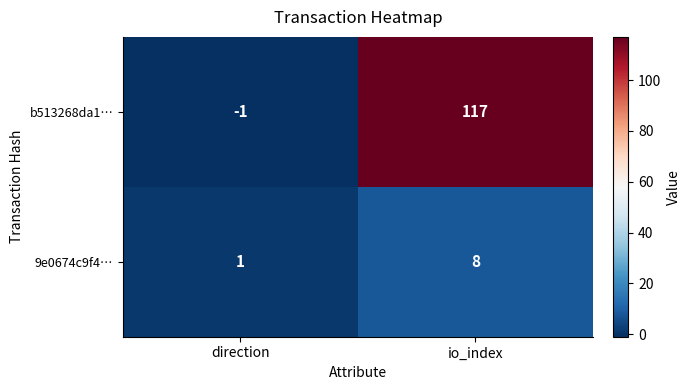

What is the sum of all 9e0674c9f4… values?

9